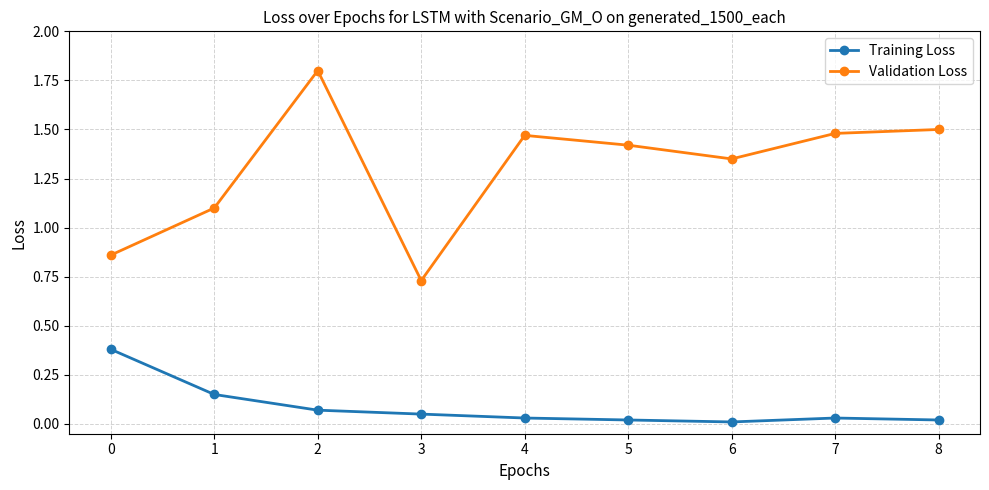

What is the difference between the second highest and second lowest values in the Validation Loss series?

0.6